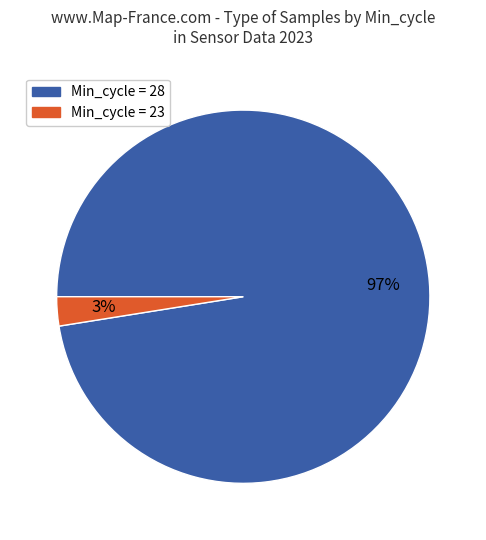

Is there a majority slice in this chart?

Yes